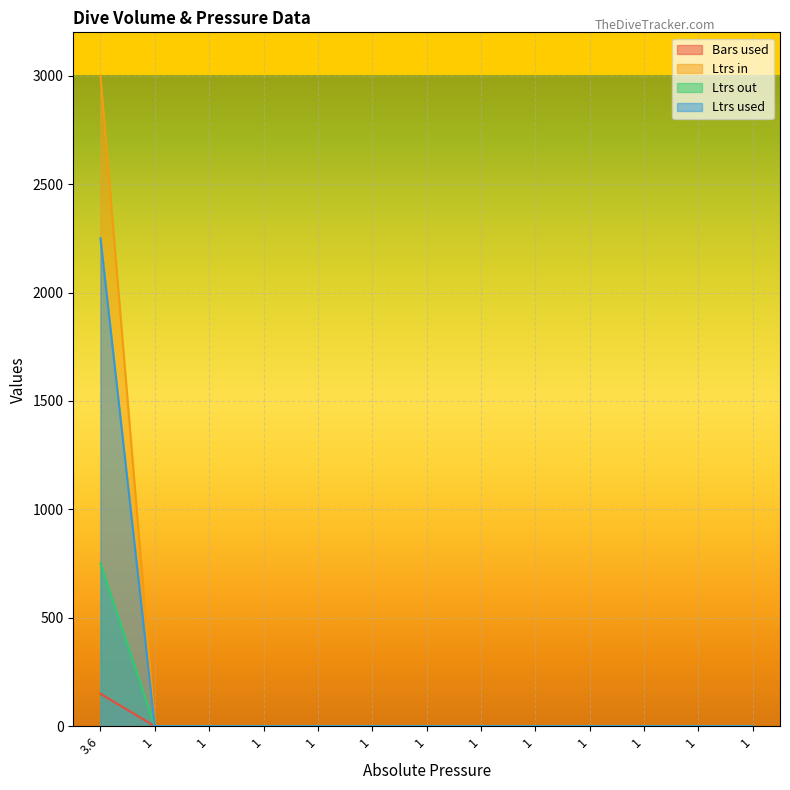

Rank the series by their maximum value, from highest to lowest.

Ltrs in, Ltrs used, Ltrs out, Bars used